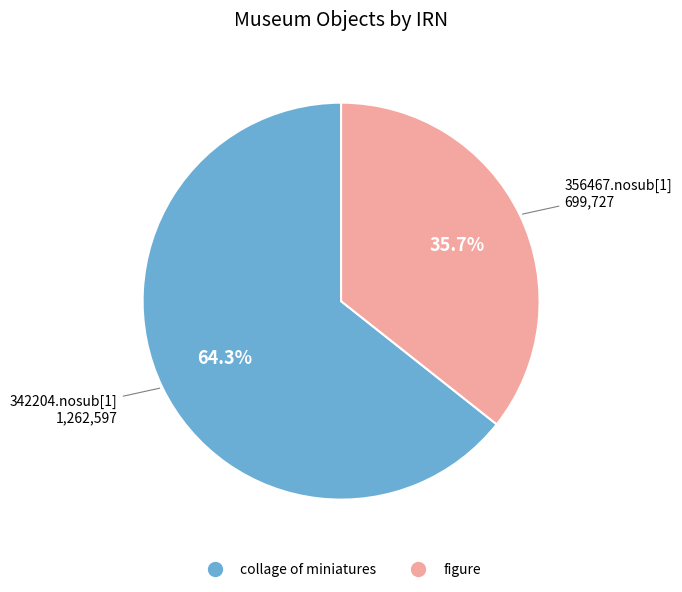

How many segments does this pie chart have?

2